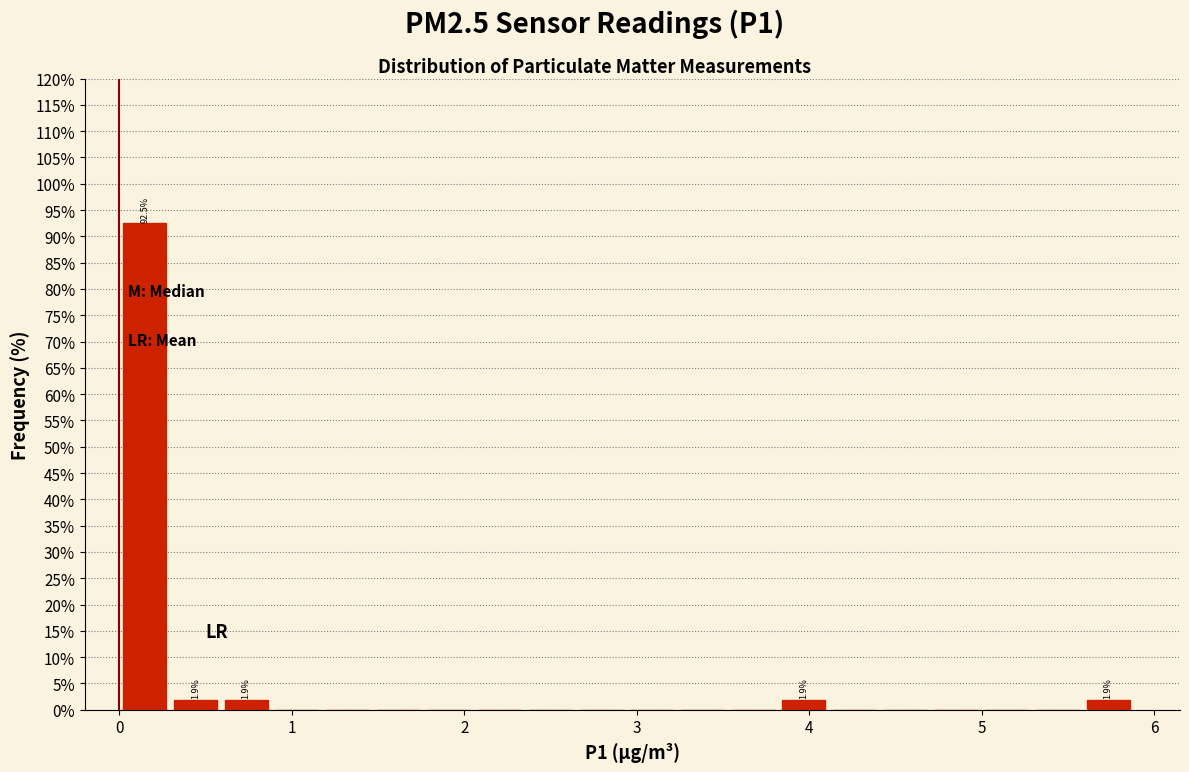

Around what value on the x-axis is the tallest bar? Give the approximate position of its centre, as read against the axis.

0.1